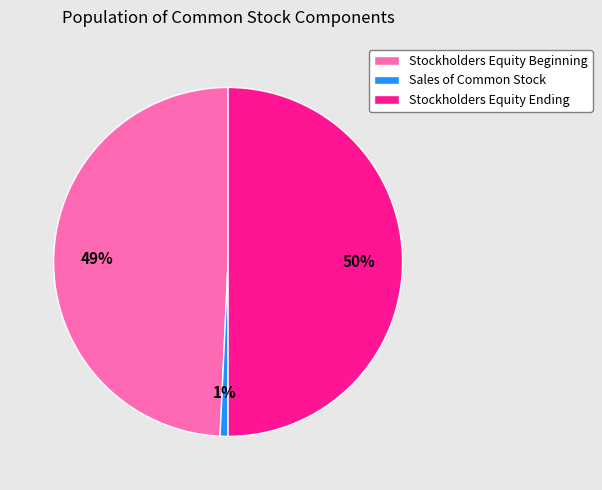

Which has a higher value, Stockholders Equity Ending or Sales of Common Stock?

Stockholders Equity Ending